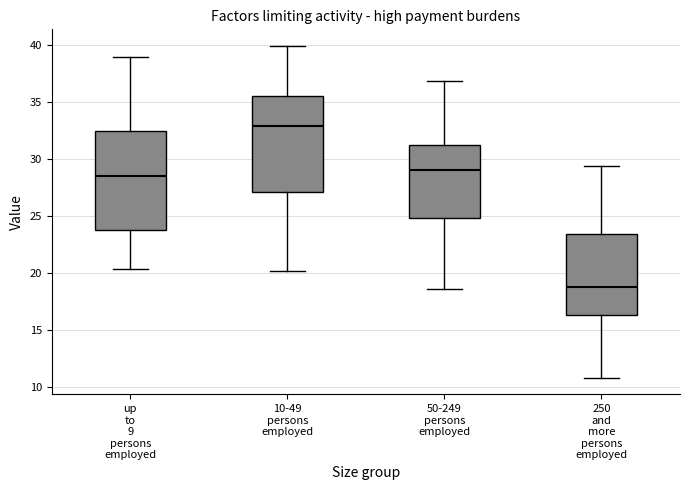

Reading left to right, read every box against the y-axis: the position of its median line, the range the box covers, and the ends of its whiskers. The values are not printed on the chart, so give them approximately, as read against the axis.

up to 9 persons employed: median 28.5, box 24.0 to 32.5, whiskers 20.5 to 39.0
10-49 persons employed: median 33.0, box 27.0 to 35.5, whiskers 20.0 to 40.0
50-249 persons employed: median 29.0, box 25.0 to 31.5, whiskers 18.5 to 37.0
250 and more persons employed: median 19.0, box 16.5 to 23.5, whiskers 11.0 to 29.5